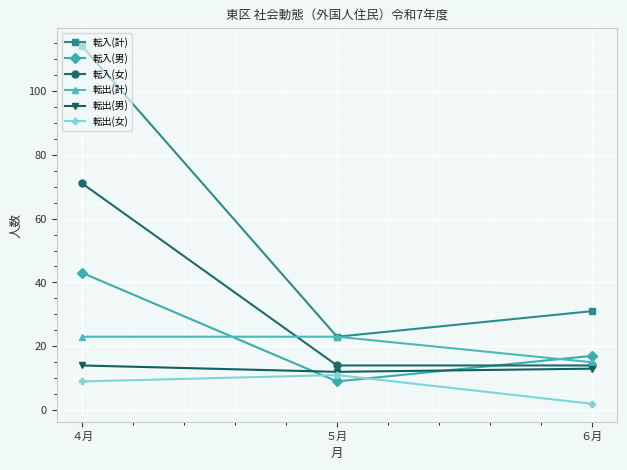

At which category is the sum across all series the highest?

４月